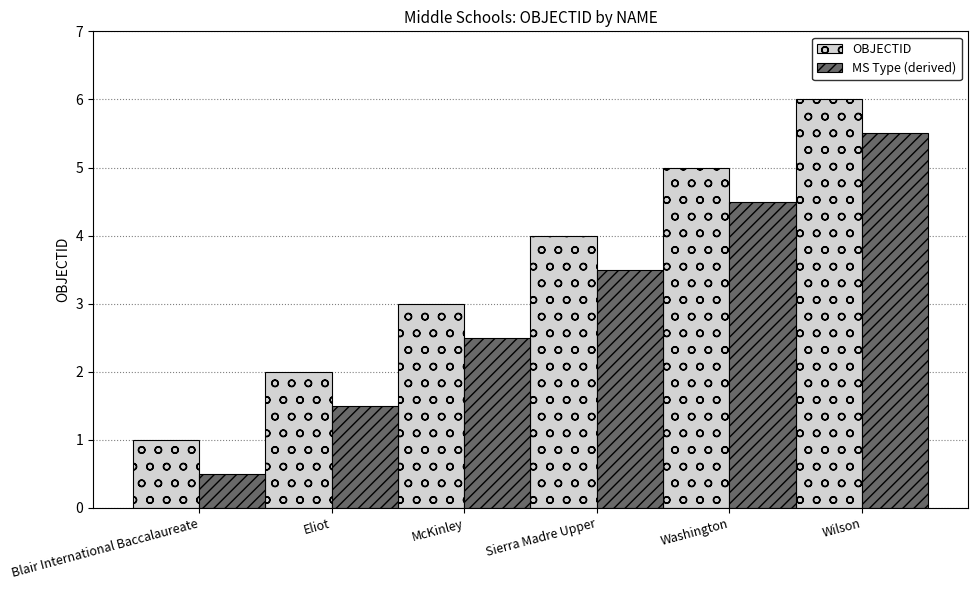

The OBJECTID series shows 1.0 at Blair International Baccalaureate. True or false?

True